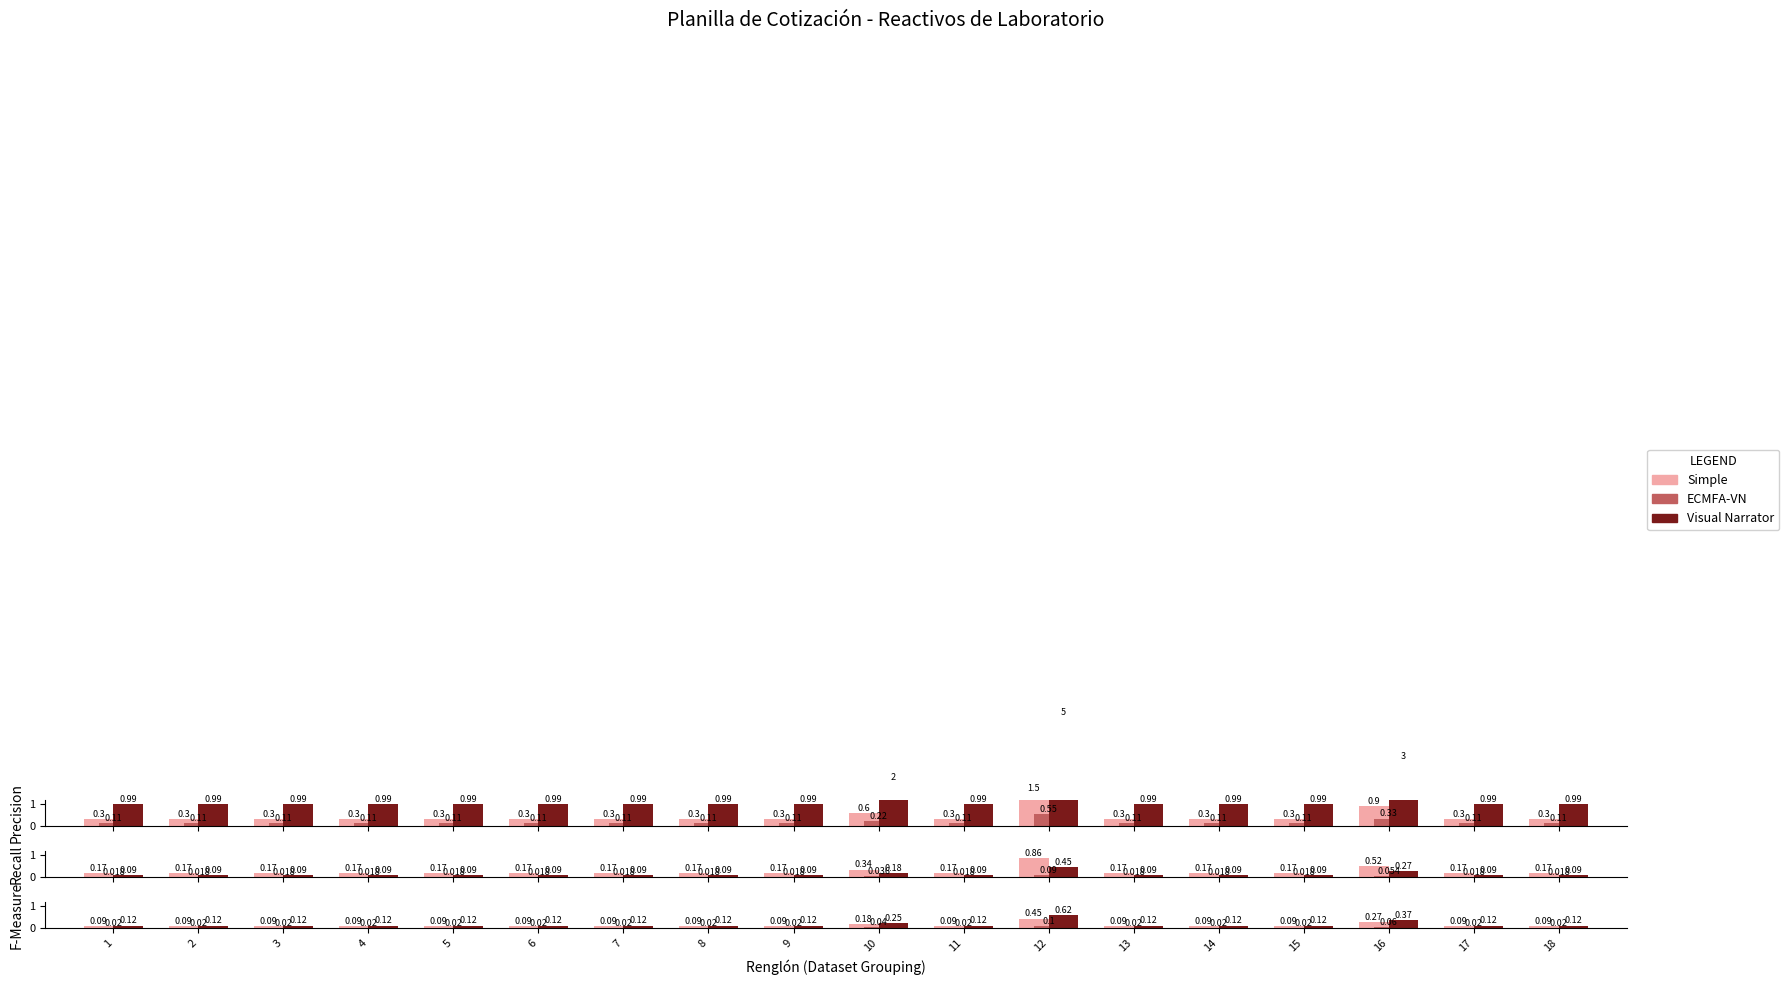

Rank the categories by Visual Narrator value from lowest to highest.

1, 2, 3, 4, 5, 6, 7, 8, 9, 11, 13, 14, 15, 17, 18, 10, 16, 12